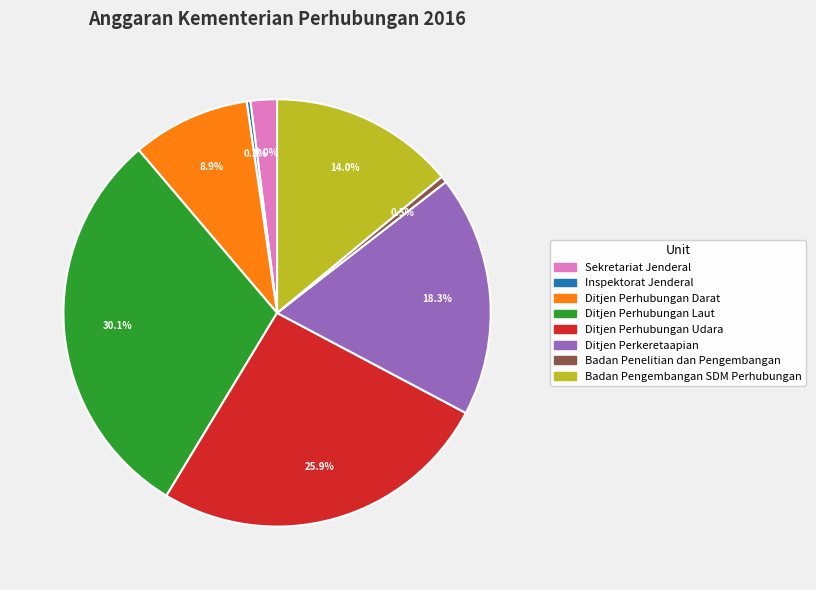

To the nearest percent, what is the average slice percentage?

12%